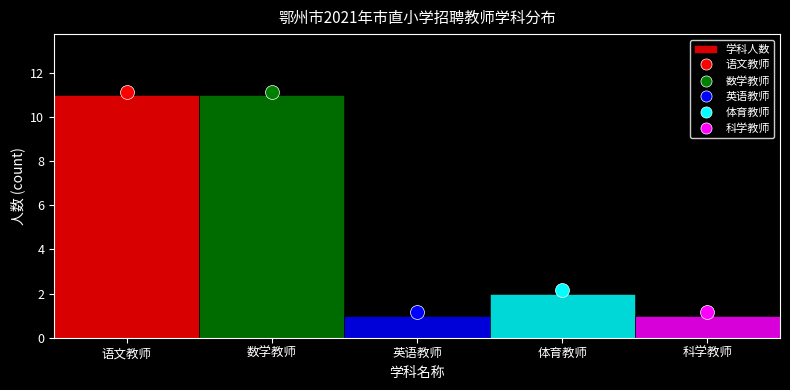

Reading left to right, transcribe all the data shown in this chart.

语文教师=11	数学教师=11	英语教师=1	体育教师=2	科学教师=1